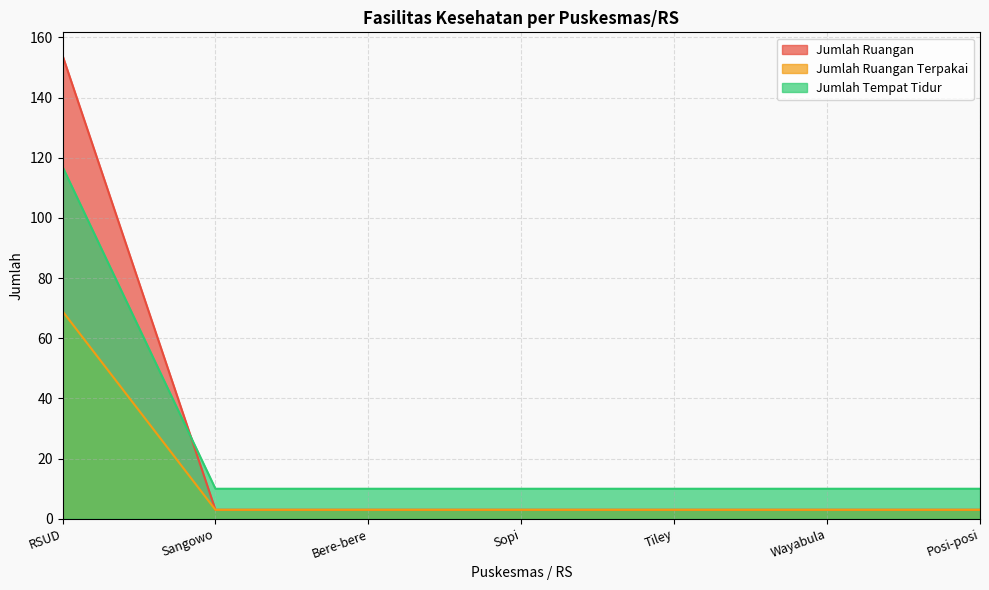

What is the greatest value displayed?

154